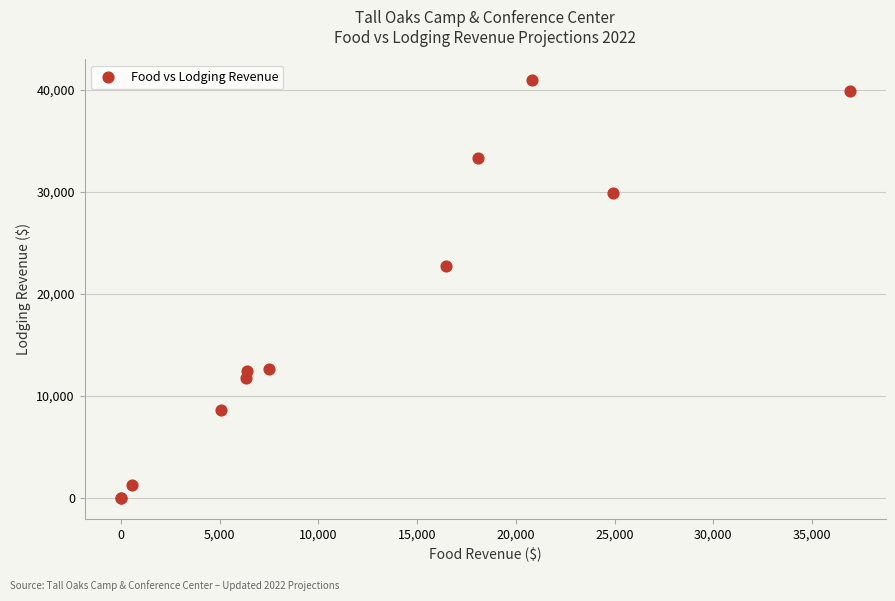

What Y value in the scatter plot is closest to 20480?

22720.0